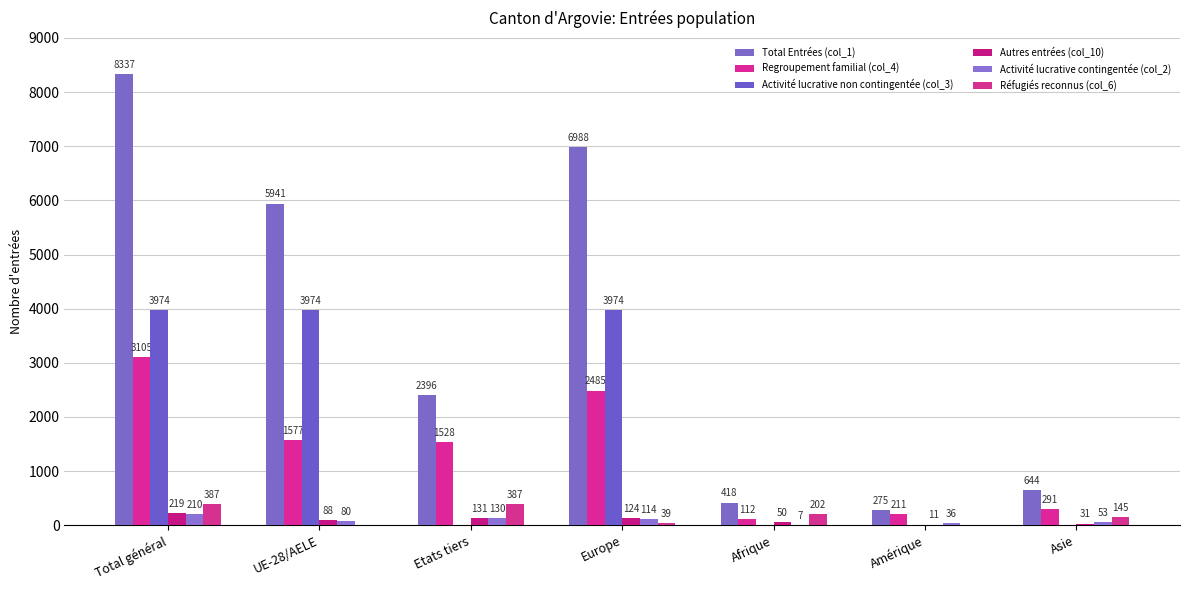

What are all the series names shown in the legend?

Total Entrées (col_1), Regroupement familial (col_4), Activité lucrative non contingentée (col_3), Autres entrées (col_10), Activité lucrative contingentée (col_2), Réfugiés reconnus (col_6)